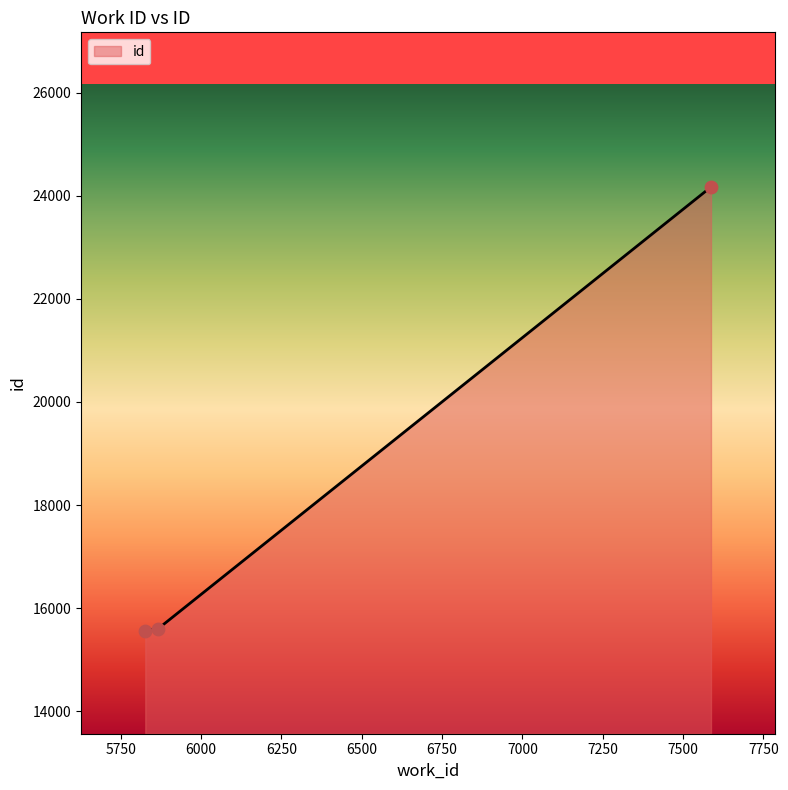

What is the change in value from 5826 to 7587?

+8607